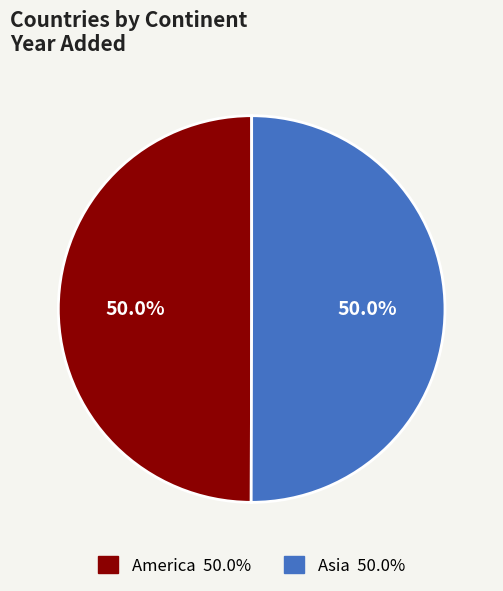

Approximately how many times larger is the value at Asia compared to America?

1.0